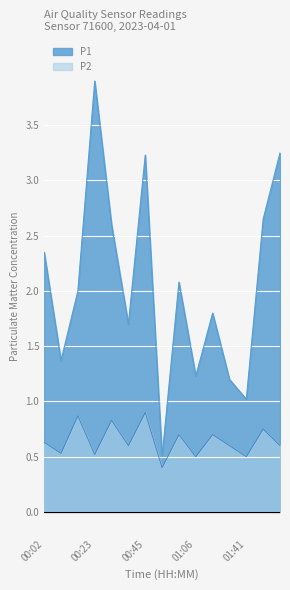

At which category is the sum across all series the highest?

00:23